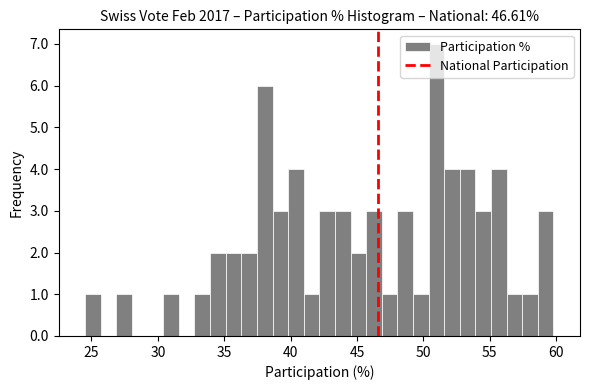

Read against the x-axis, roughly where is the centre of the tallest bar?

51.0